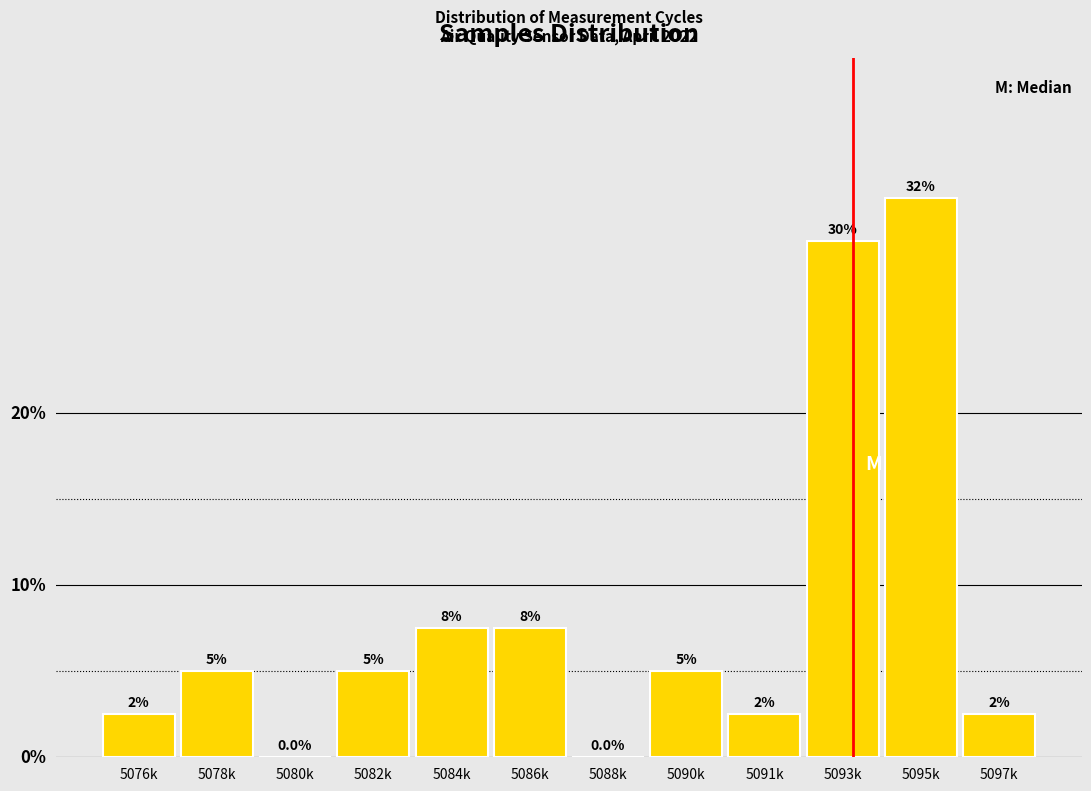

Which category has the highest value across all series?

5095k